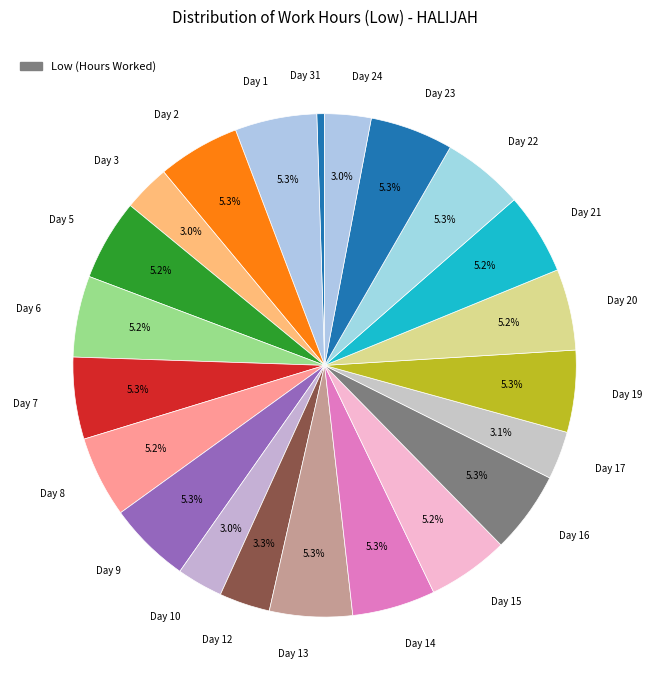

What is the total percentage of Day 2 and Day 6?

10.5%